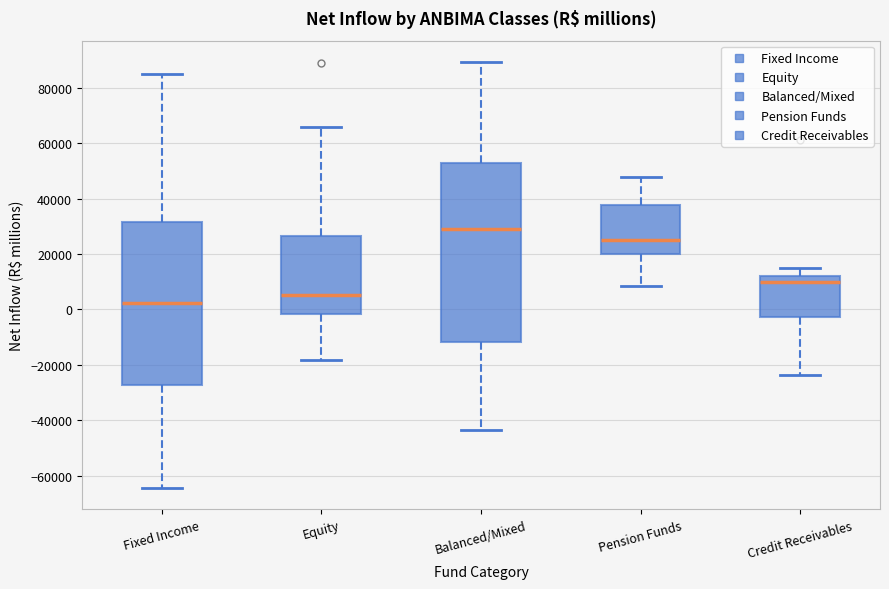

Which box's median line is the highest?

Balanced/Mixed